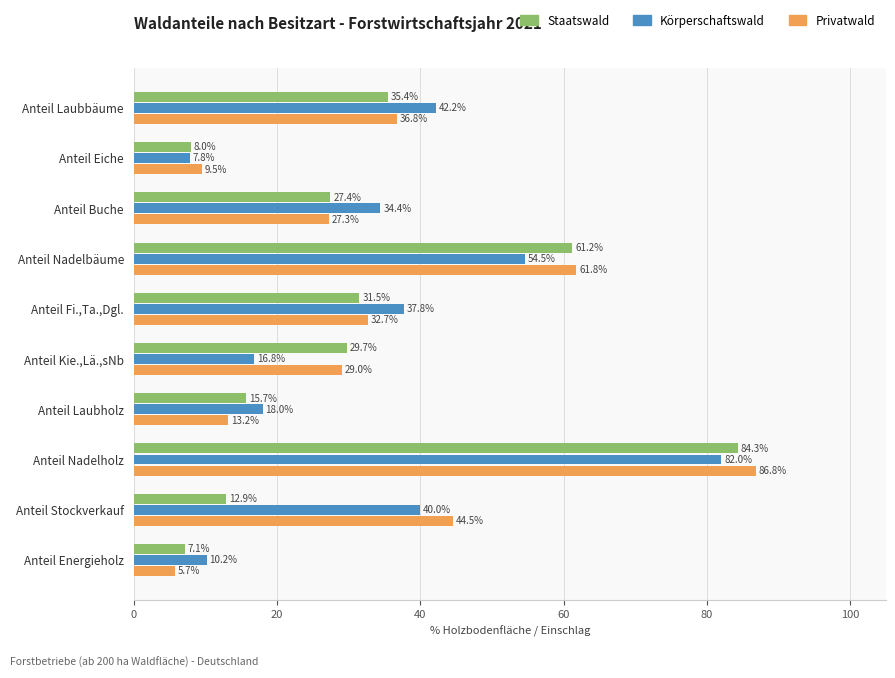

Rank the categories by Privatwald value from lowest to highest.

Anteil Energieholz, Anteil Eiche, Anteil Laubholz, Anteil Buche, Anteil Kie.,Lä.,sNb, Anteil Fi.,Ta.,Dgl., Anteil Laubbäume, Anteil Stockverkauf, Anteil Nadelbäume, Anteil Nadelholz